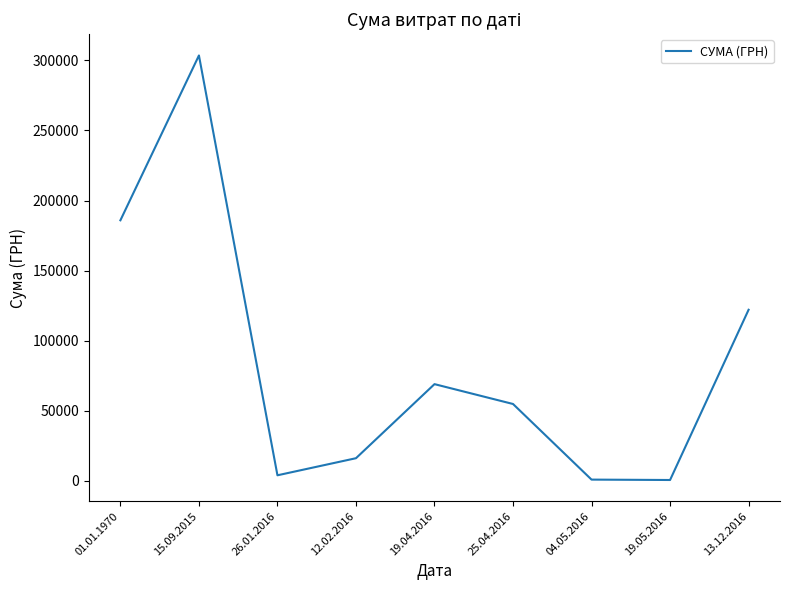

Does the chart display data point markers on the line(s)?

No